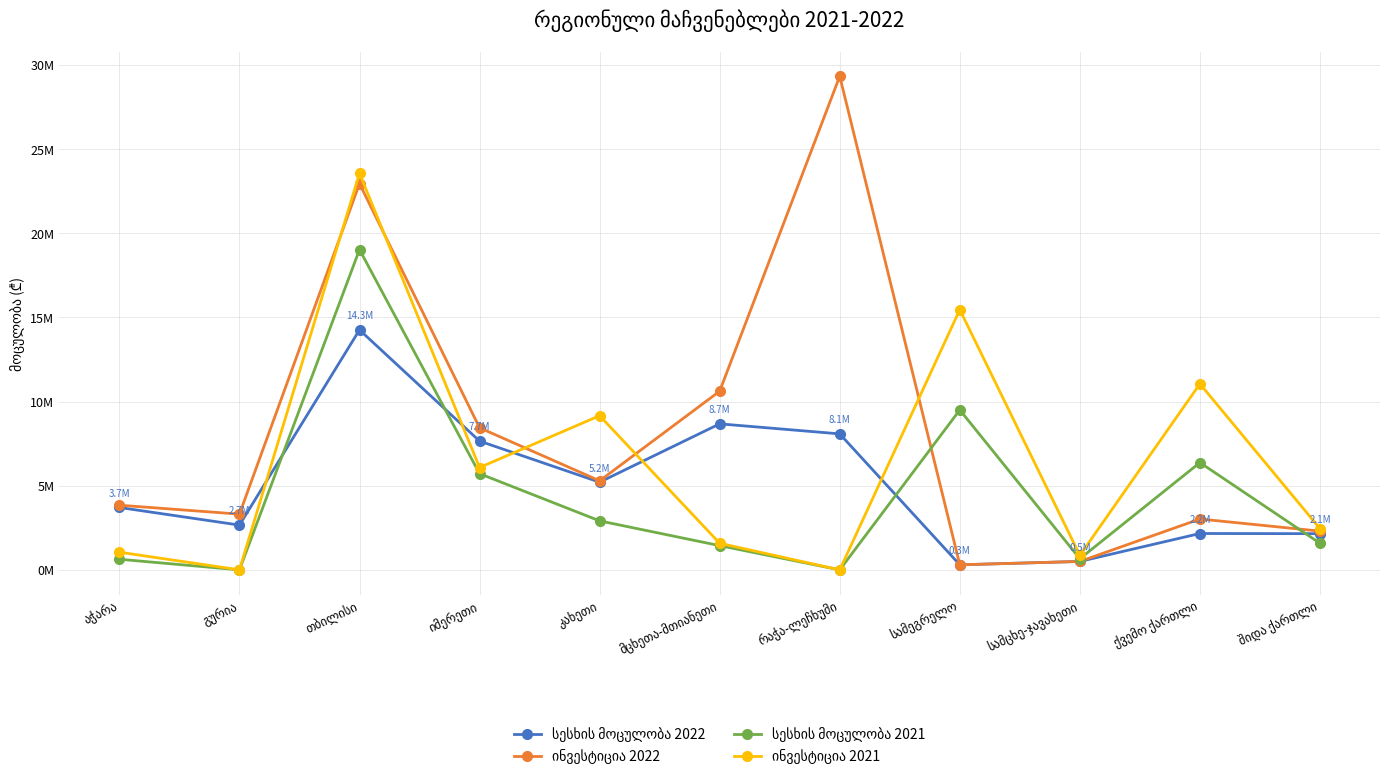

What is the difference between the ინვესტიცია 2021 values at რაჭა-ლეჩხუმი and ქვემო ქართლი?

11051200